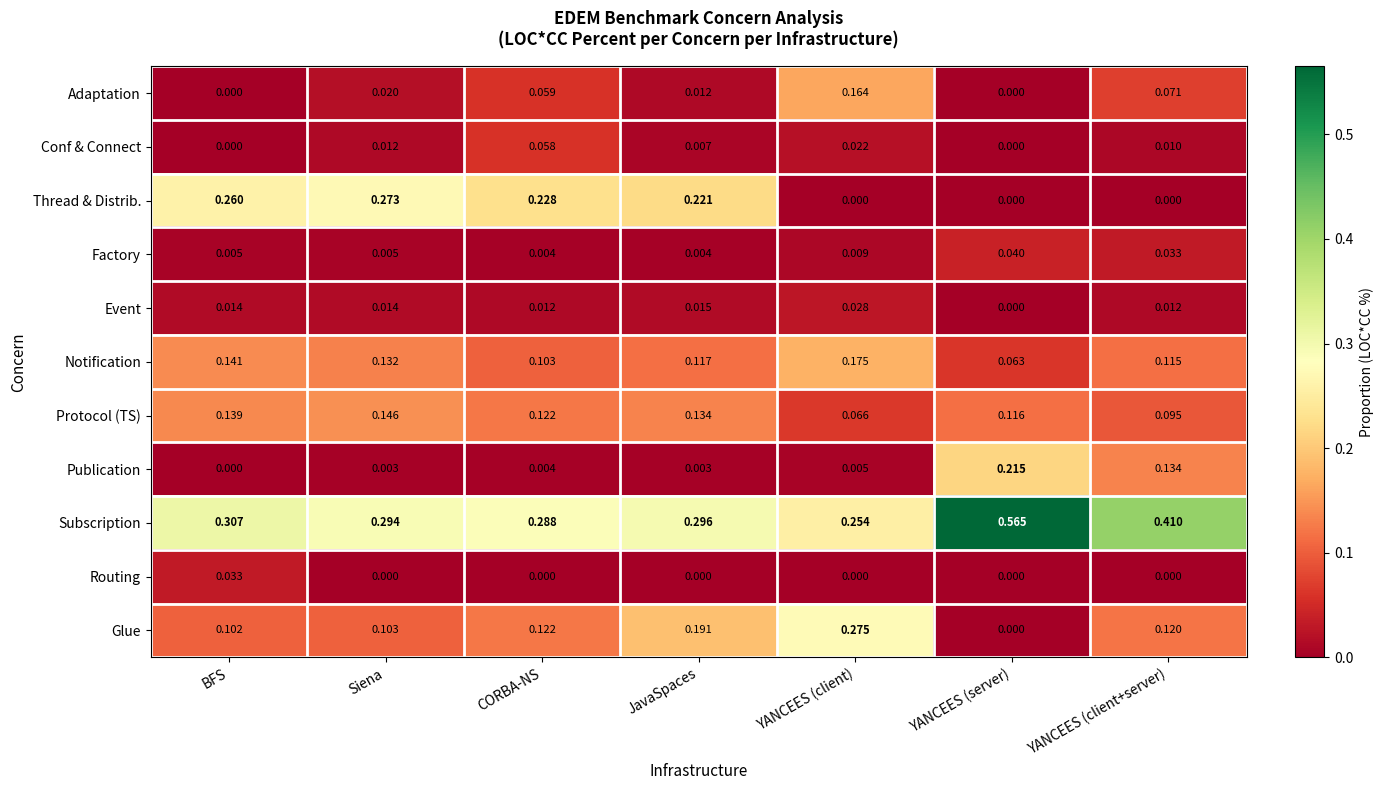

Is the value of Glue at YANCEES (client) greater than the value of Publication at CORBA-NS?

Yes